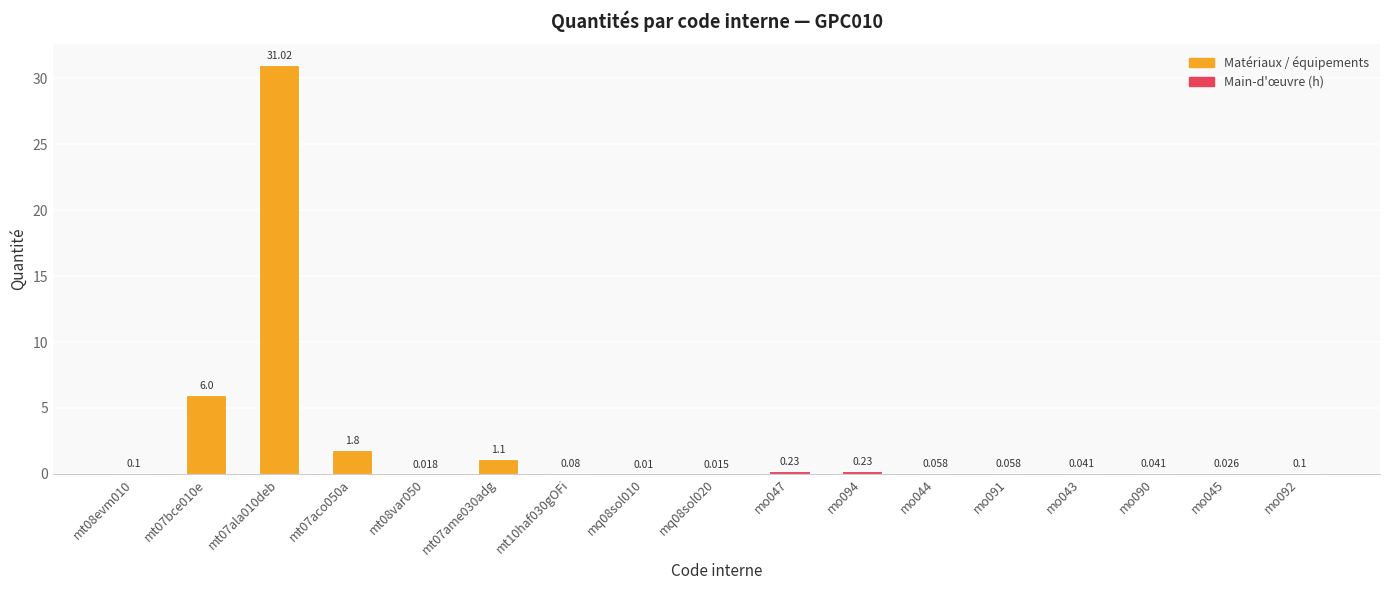

Count the number of data series in this chart.

1